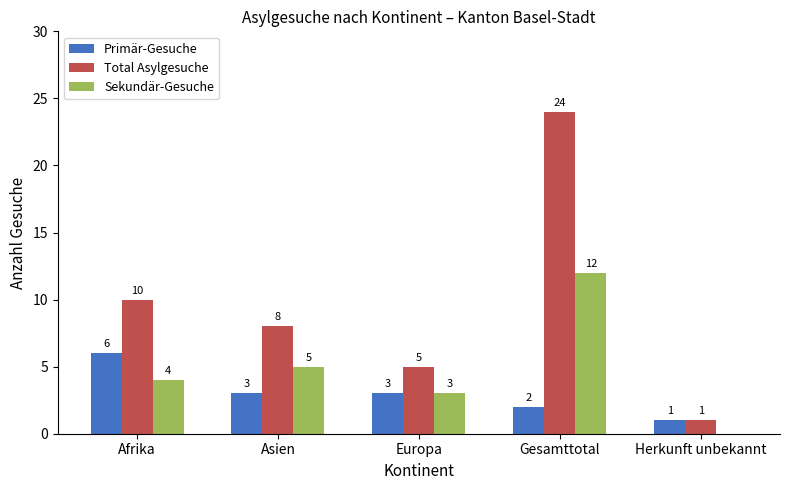

What is the difference between the Sekundär-Gesuche values at Gesamttotal and Afrika?

8